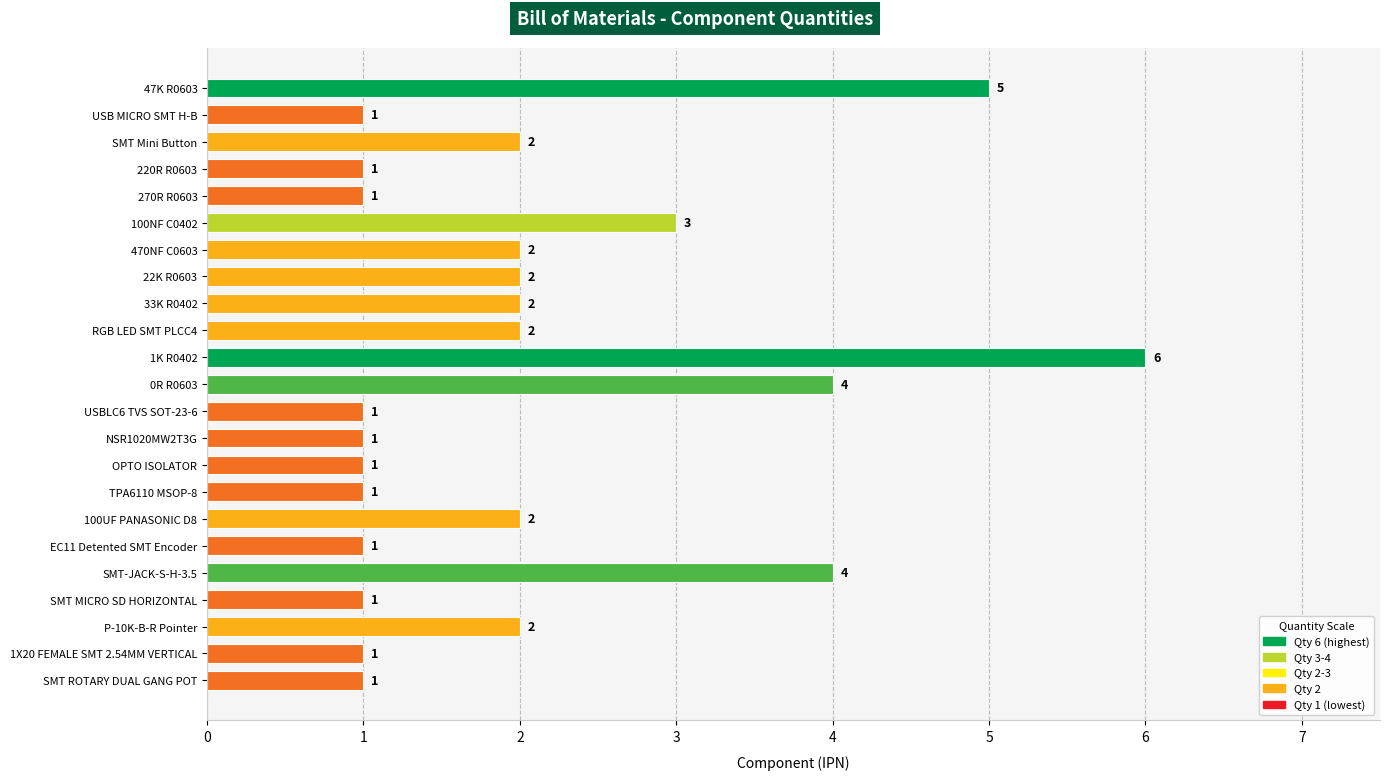

What is the sum of all values?

47